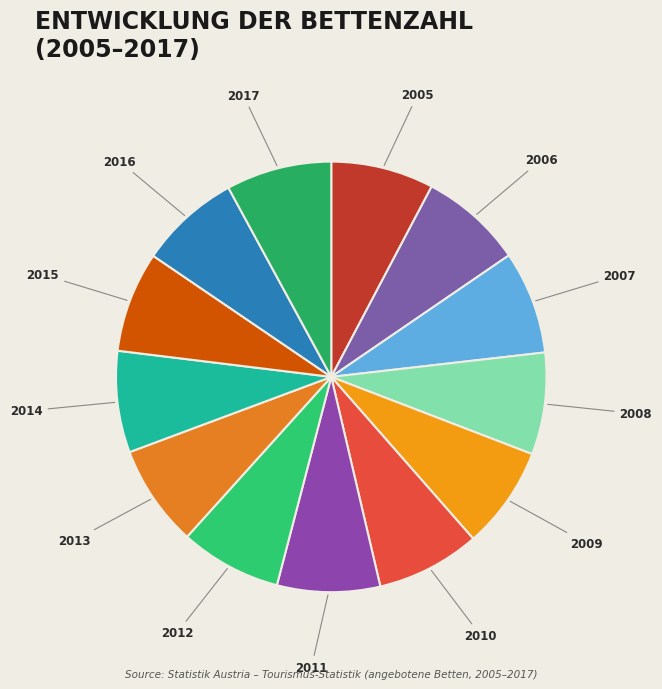

Do 2007 and 2008 together represent more than half of the pie?

No